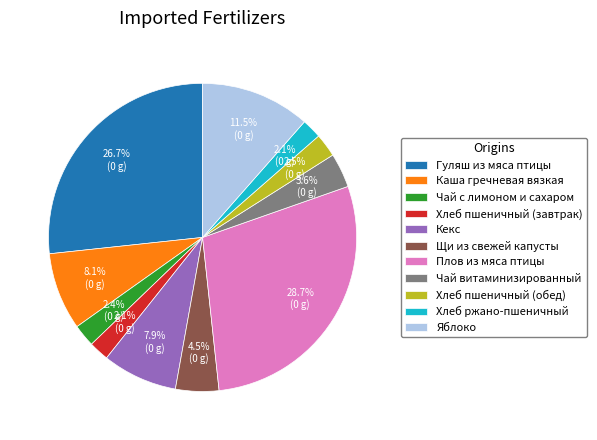

How many segments does this pie chart have?

11